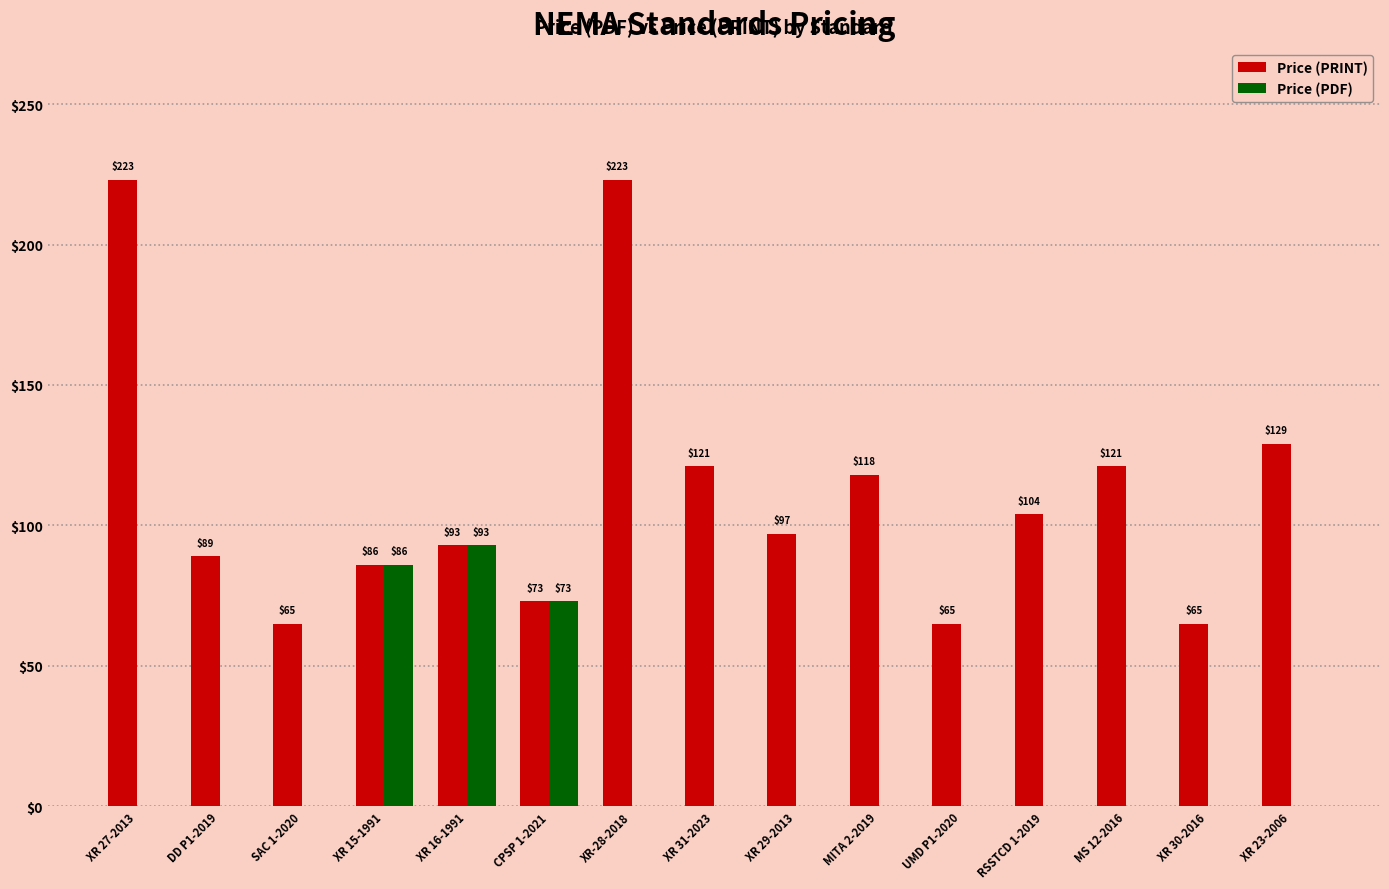

What is the sum of the Price (PRINT) values at XR 16-1991 and CPSP 1-2021?

166